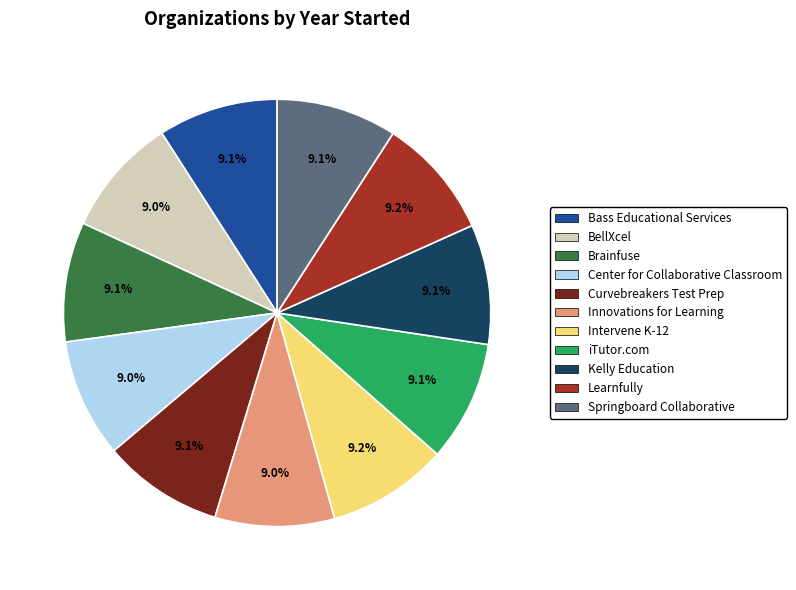

True or false: Springboard Collaborative accounts for 14% of the total.

False